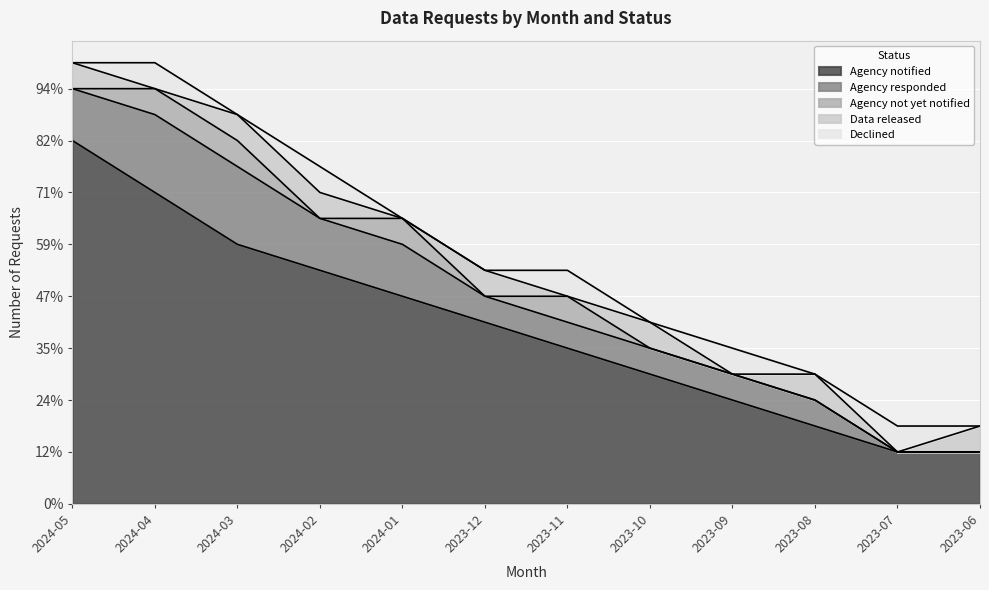

What is the difference between the highest and lowest values at 2024-01?

8